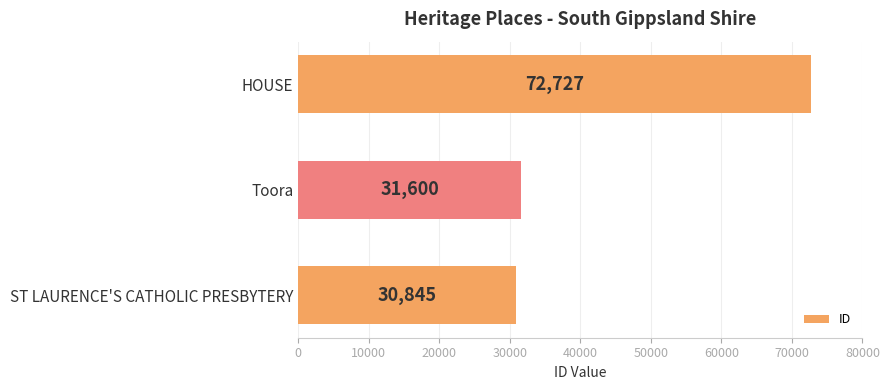

Rank the categories by value from lowest to highest.

ST LAURENCE'S CATHOLIC PRESBYTERY, Toora, HOUSE